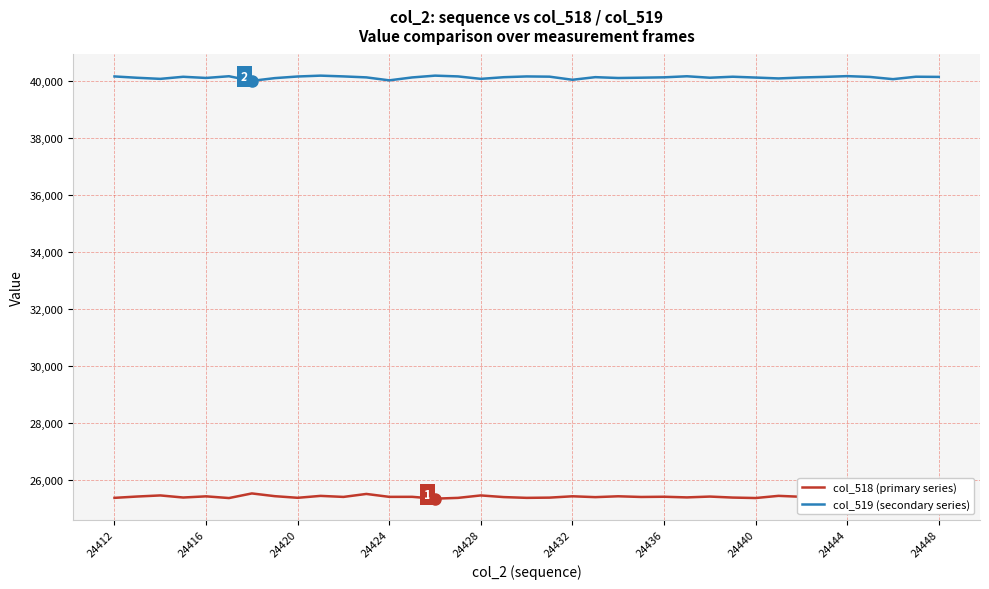

List the series in order of their peak value, lowest first.

col_518 (primary series), col_519 (secondary series)